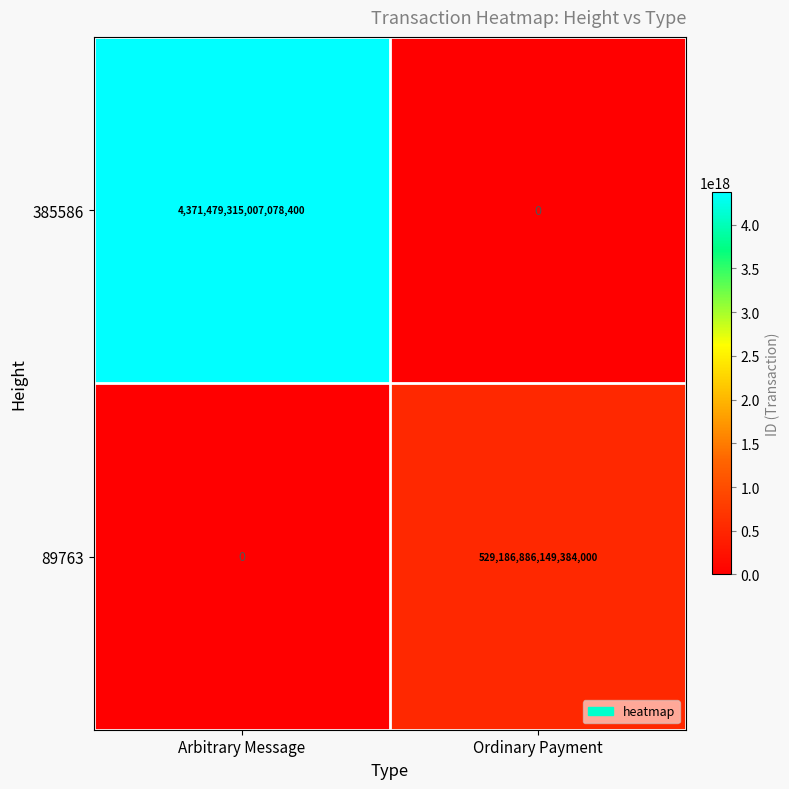

The 385586 series shows 1674287687804974592 at Arbitrary Message. True or false?

False